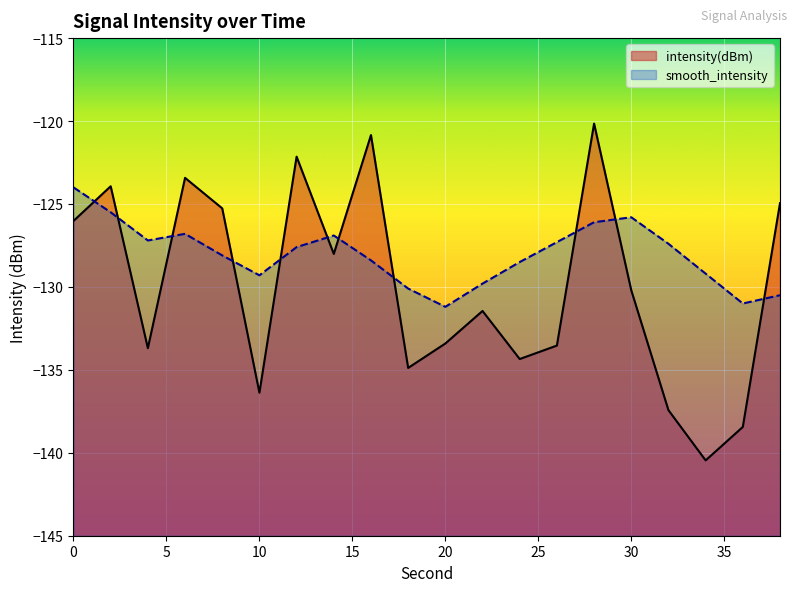

Which series has the largest total across all categories?

smooth_intensity